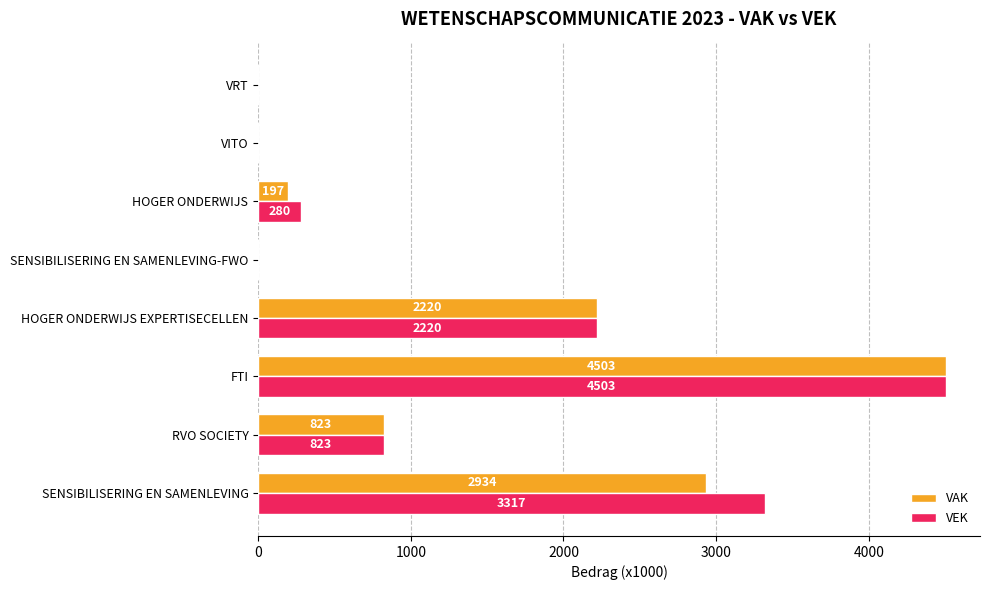

How many series are shown in this chart?

2